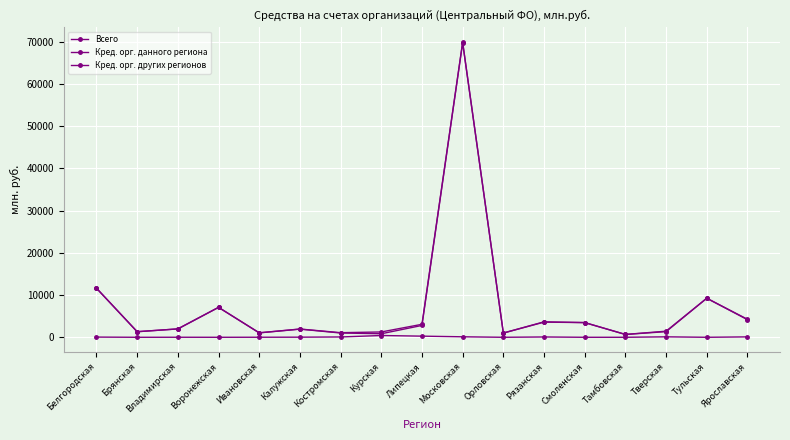

How many lines are shown in the chart?

3